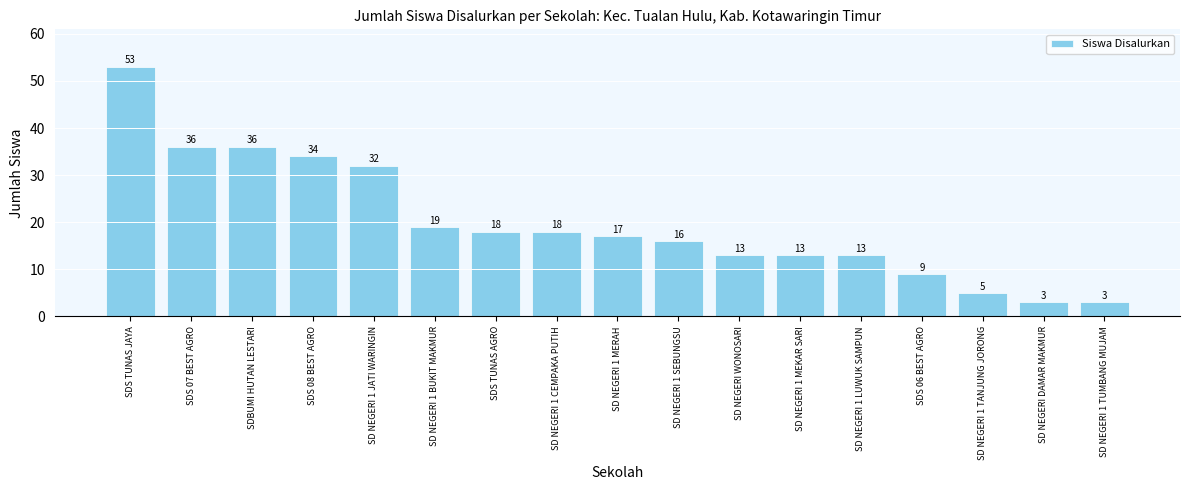

Where does the data first go above 17?

SDS TUNAS JAYA